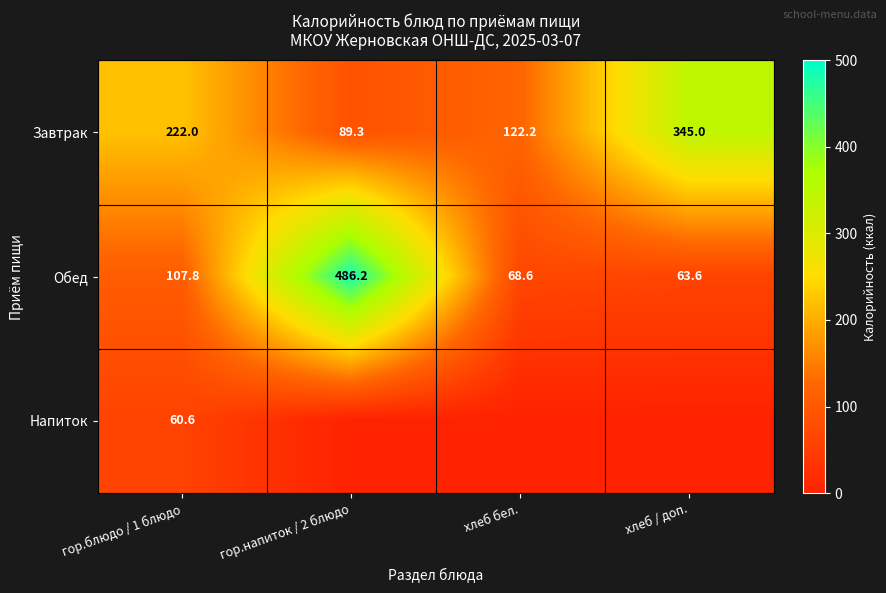

What is the difference between the maximum and second lowest values in the Обед series?

417.6